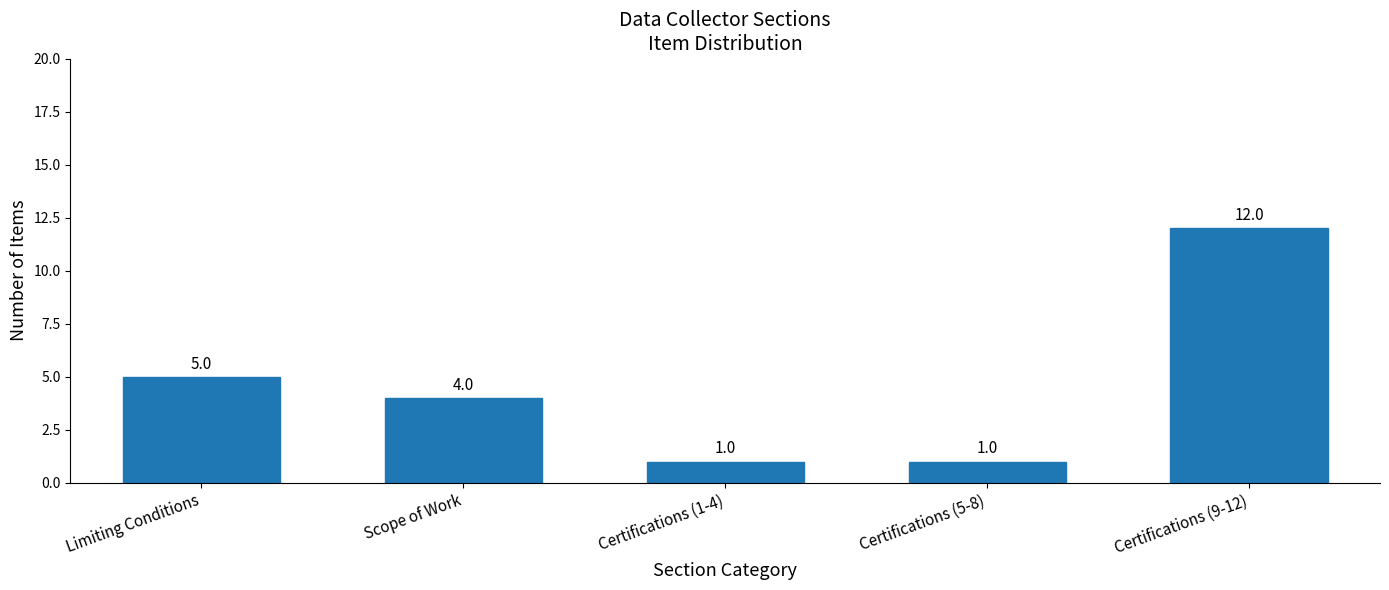

Where does the data first go above 4?

Limiting Conditions